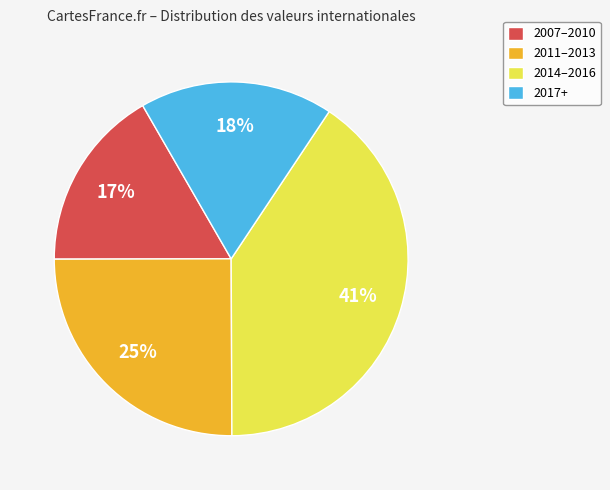

To the nearest percent, what is the difference between the largest and smallest slice percentages?

24%